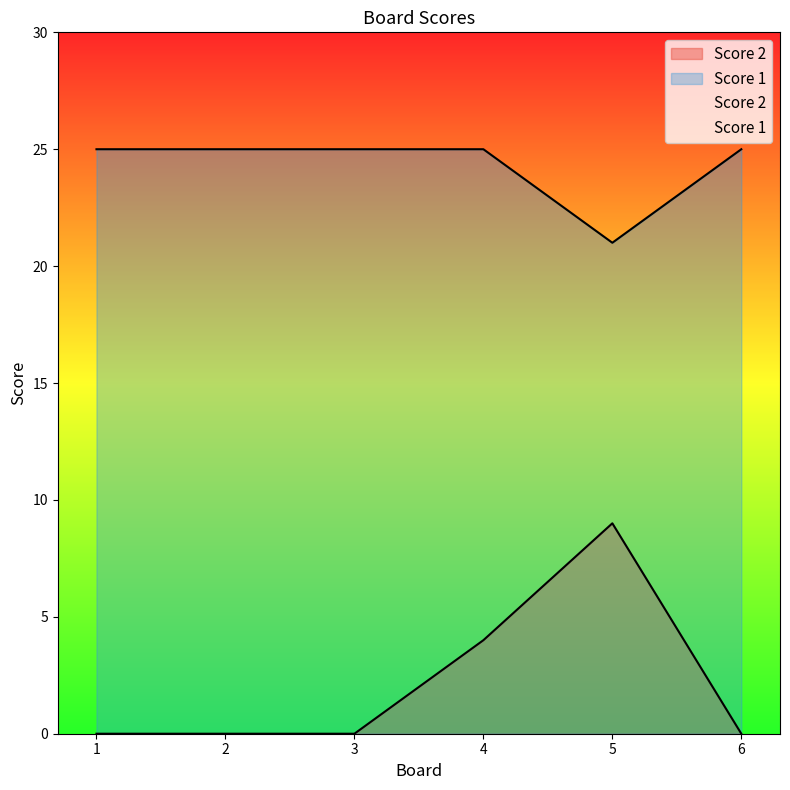

Which series has the widest spread of values?

Score 2